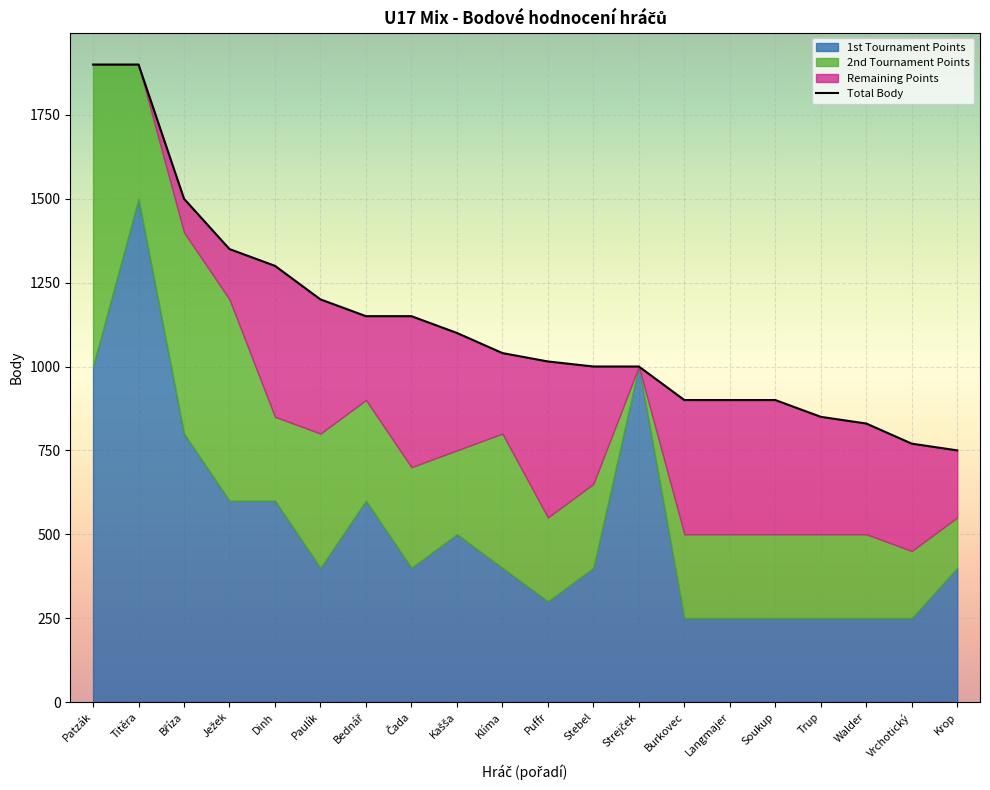

What is the label of the 3rd point from the left?

Bříza